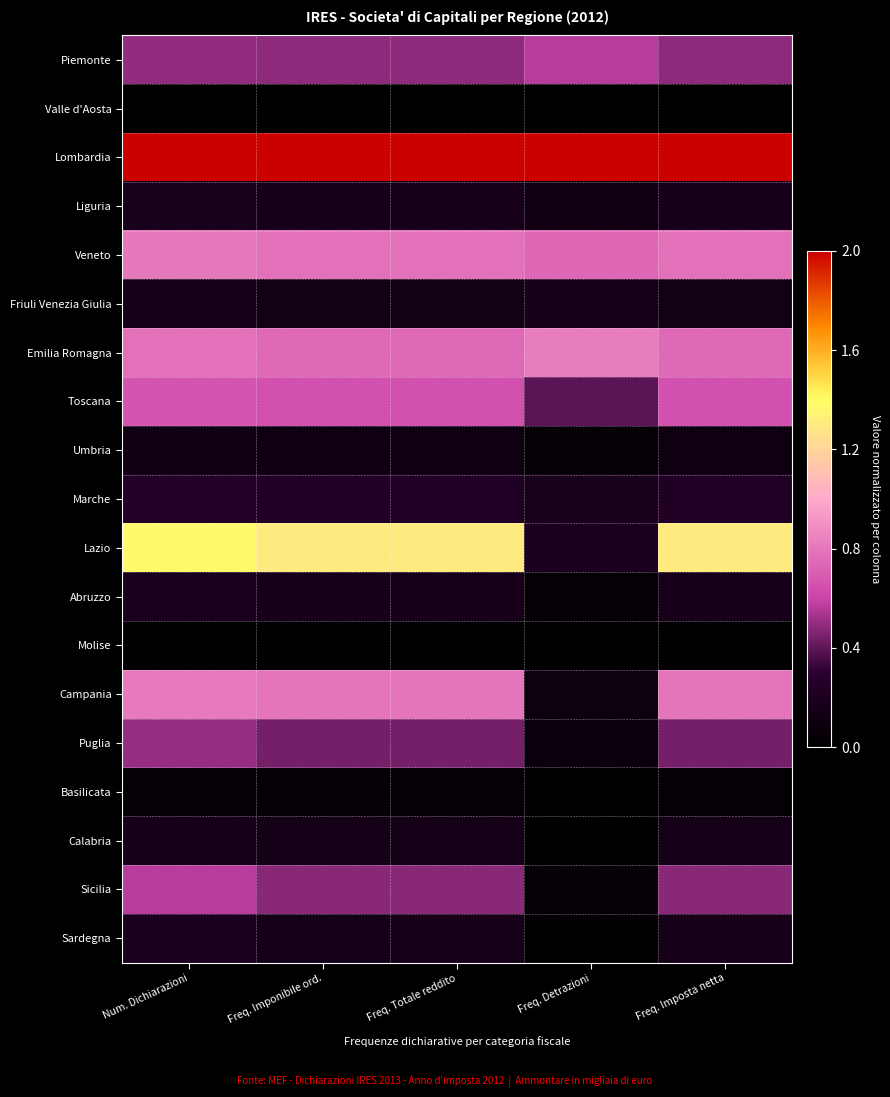

What is the spread (max minus min) of values at Freq. Detrazioni?

1.0